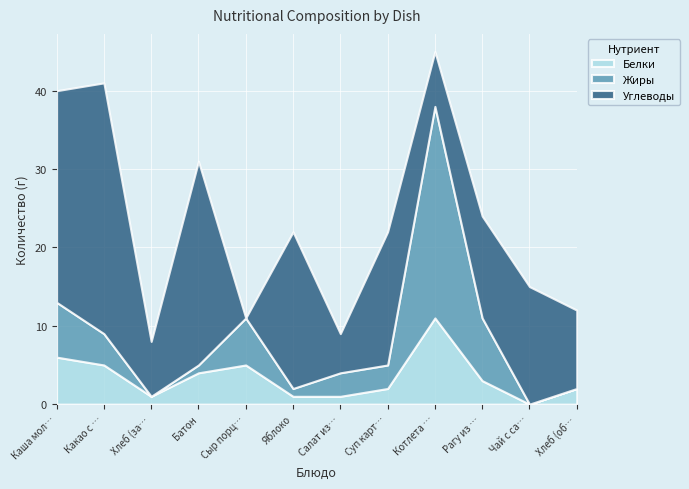

Rank the series at Хлеб (обед) from highest to lowest value.

Углеводы, Белки, Жиры